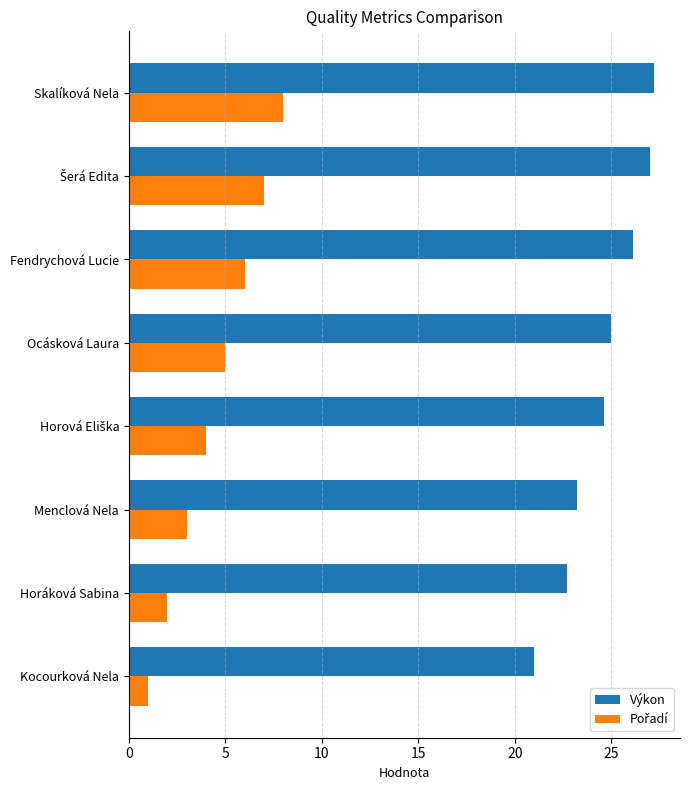

What is the difference between the second highest and minimum values in the Výkon series?

6.0